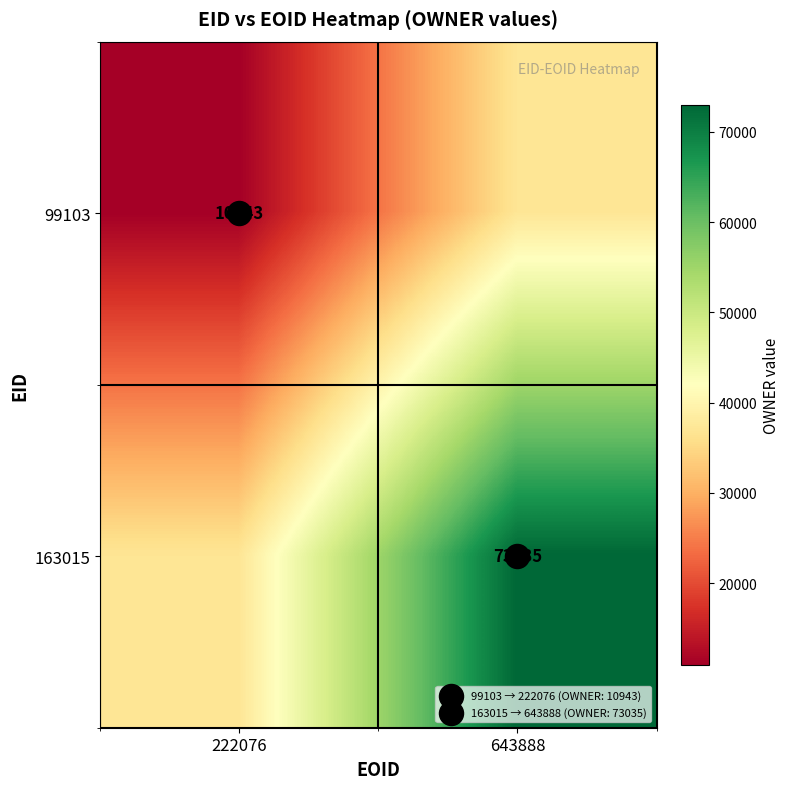

What value does the 163015 series have at 222076, to the nearest 100?

37000